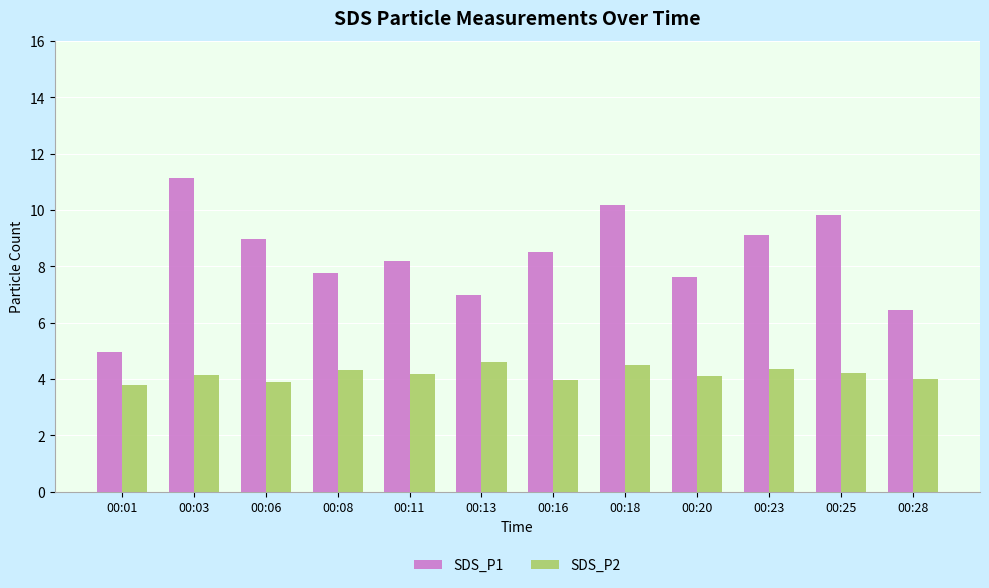

How many distinct data groups are displayed?

2